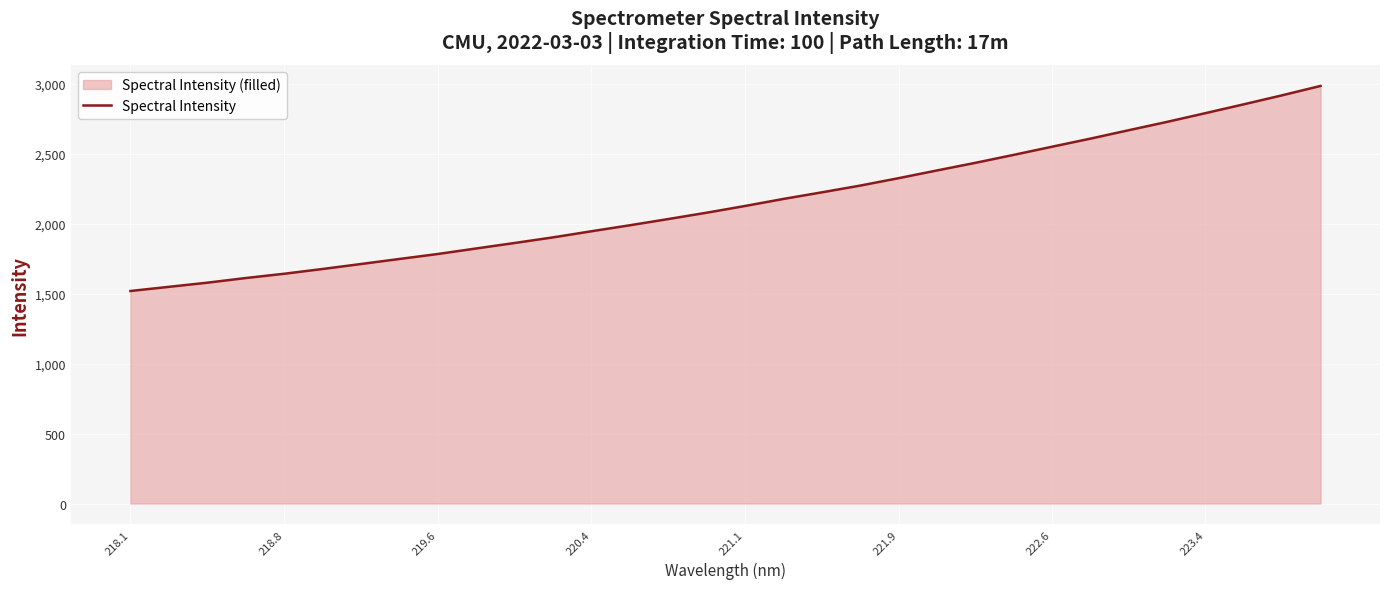

What is the difference between the maximum and minimum values?

1464.7